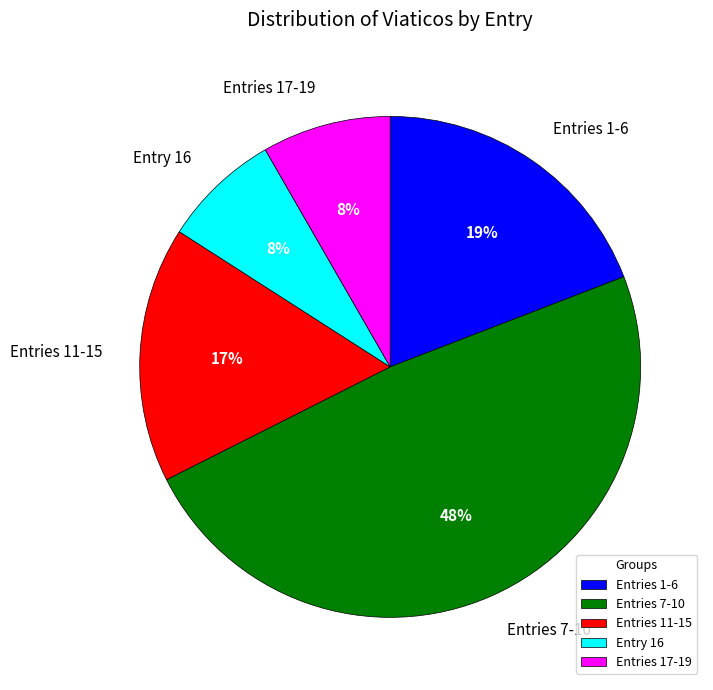

Combined, do Entries 17-19 and Entries 1-6 account for over 50%?

No